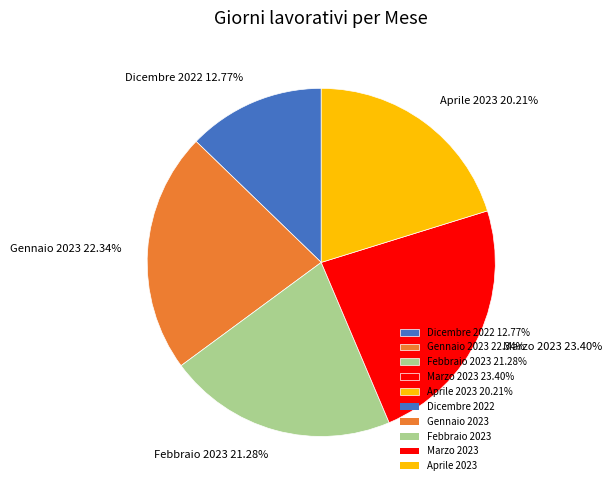

Which category has the biggest portion of the pie?

Marzo 2023